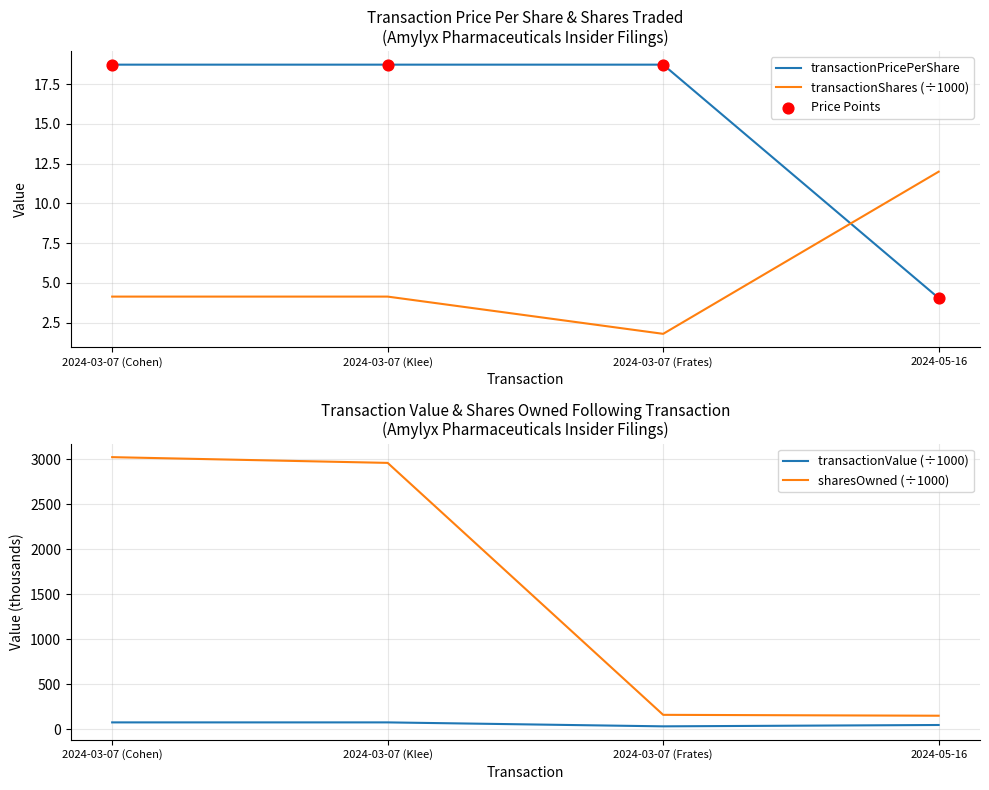

Which series reaches the maximum Y coordinate?

sharesOwned (÷1000)